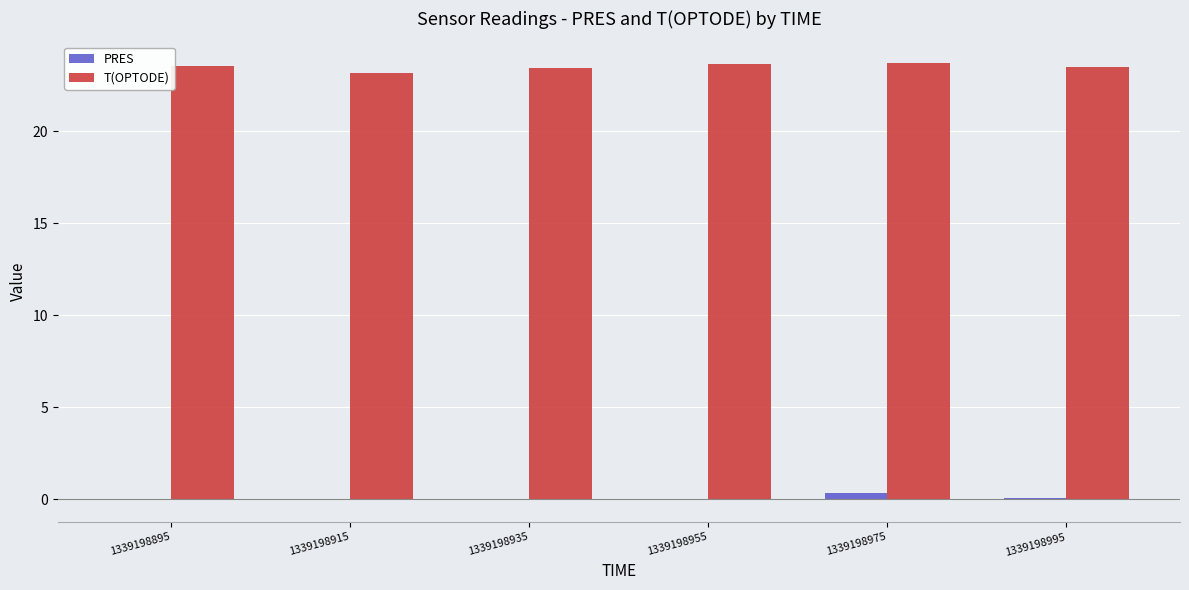

What is the total value across all series at 1339198975?

24.0